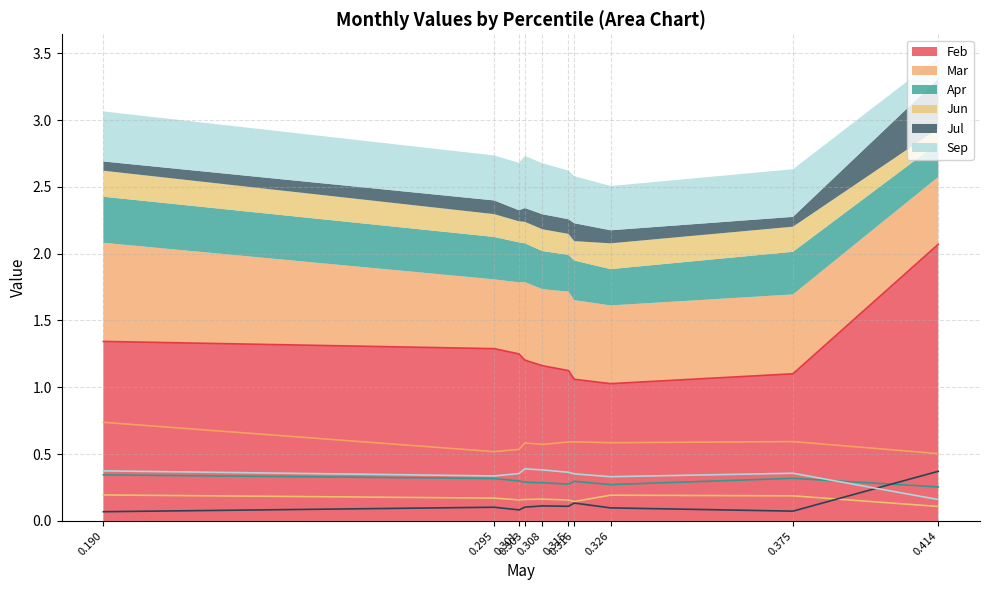

What is the minimum value for Feb?

1.0